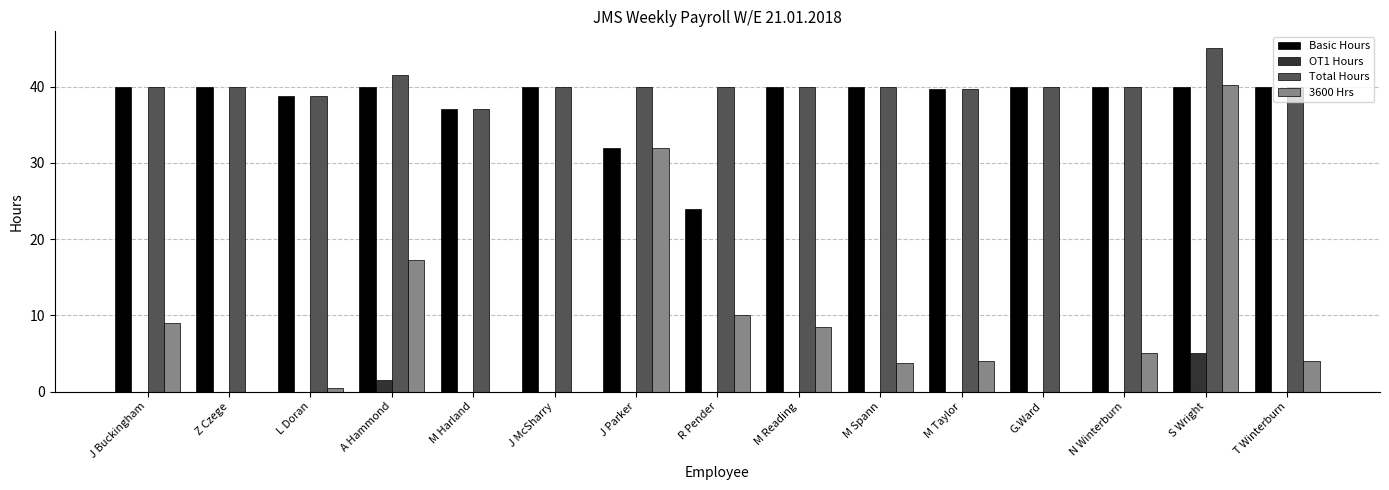

What is the sum of the Basic Hours values at J Parker and N Winterburn?

72.0